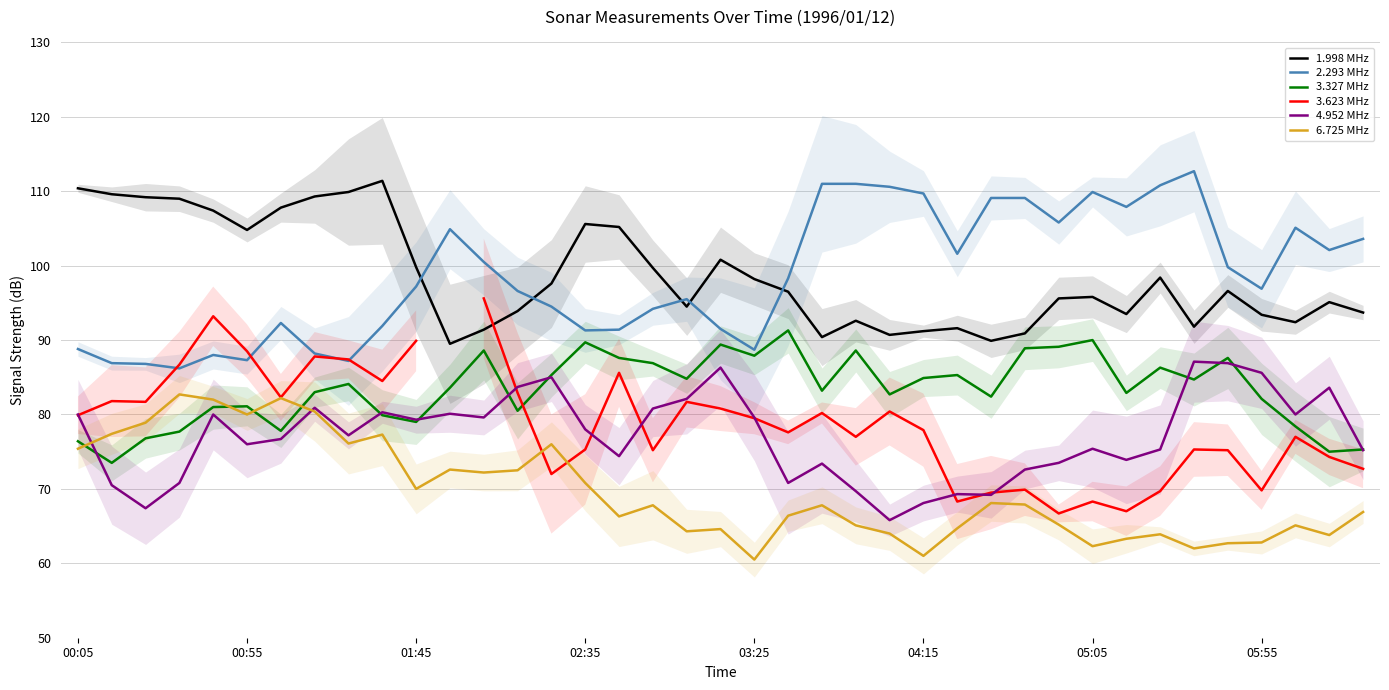

What is the lowest value of the 3.327 MHz series?

73.5